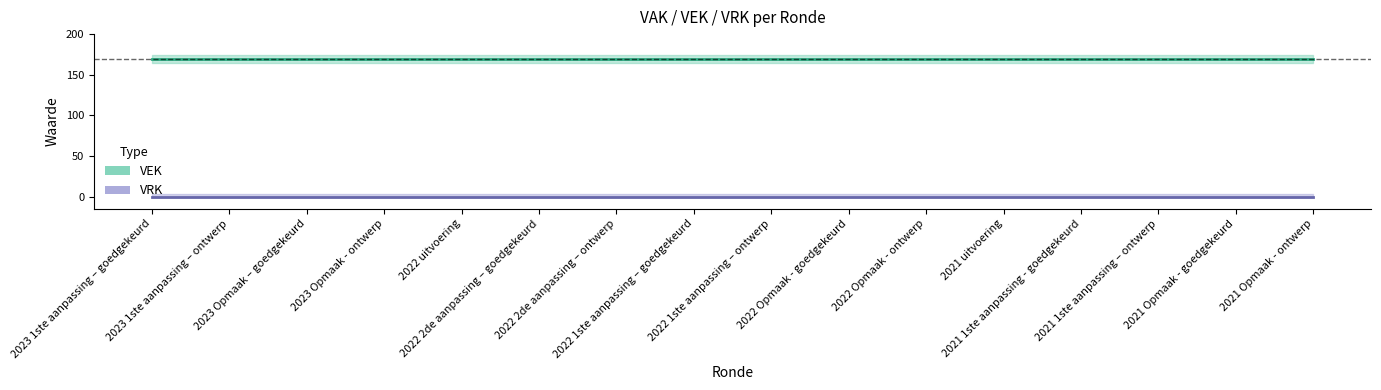

Rank the series by their maximum value, from lowest to highest.

VRK, VEK